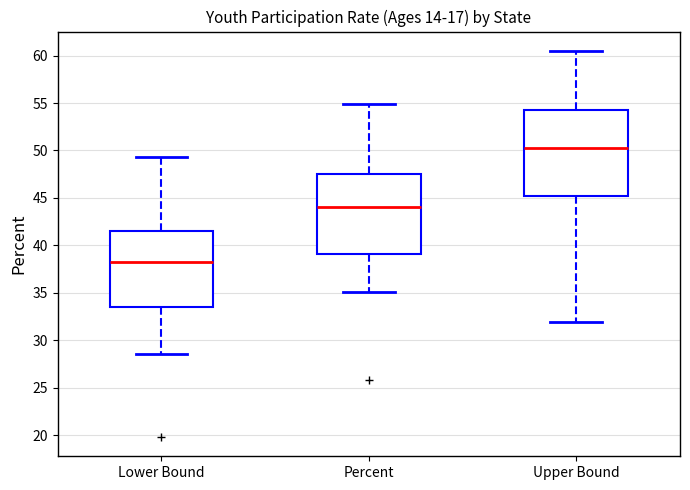

Which box has the highest median line?

Upper Bound